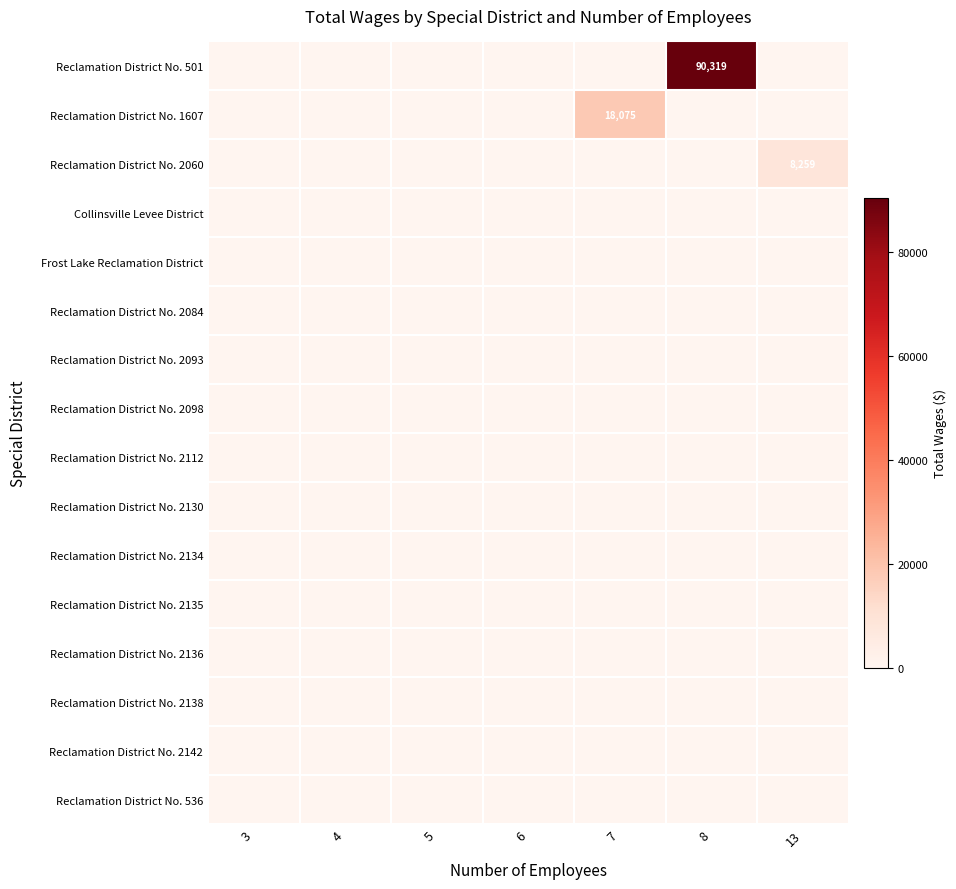

At which category is the sum across all series the highest?

8